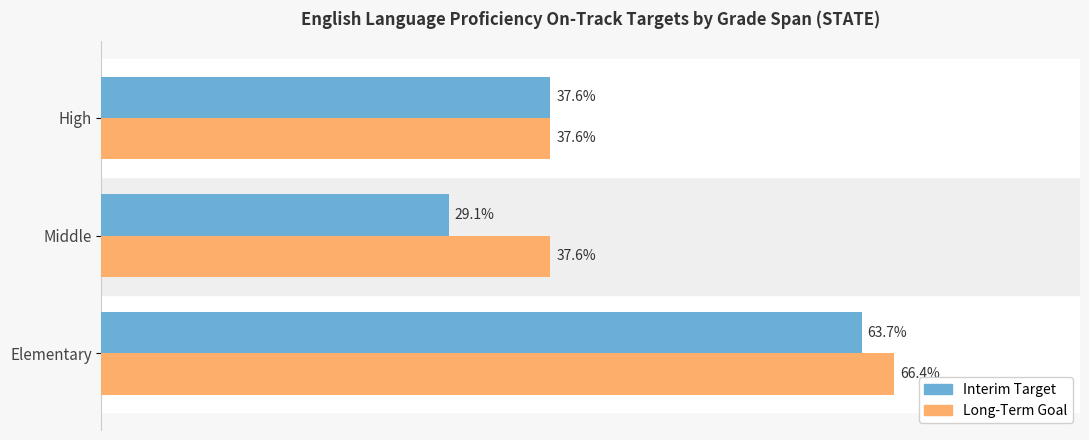

What are all the series names shown in the legend?

Interim Target, Long-Term Goal